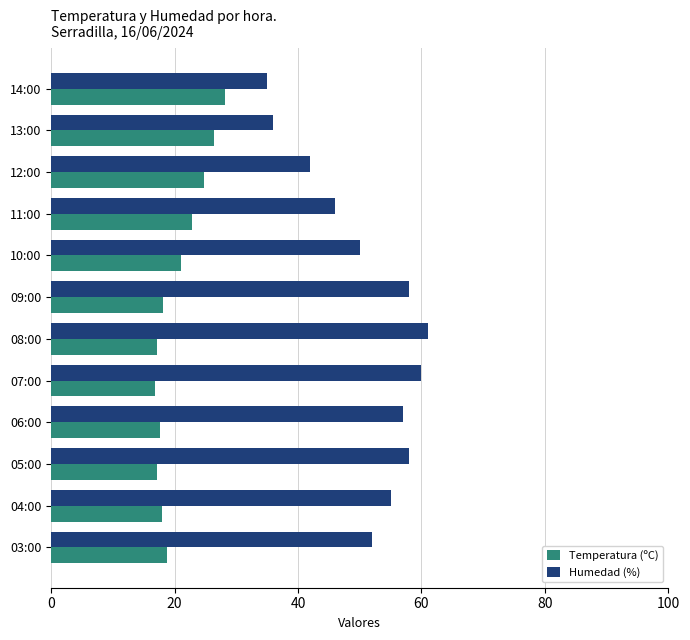

How many categories are shown in the chart?

12